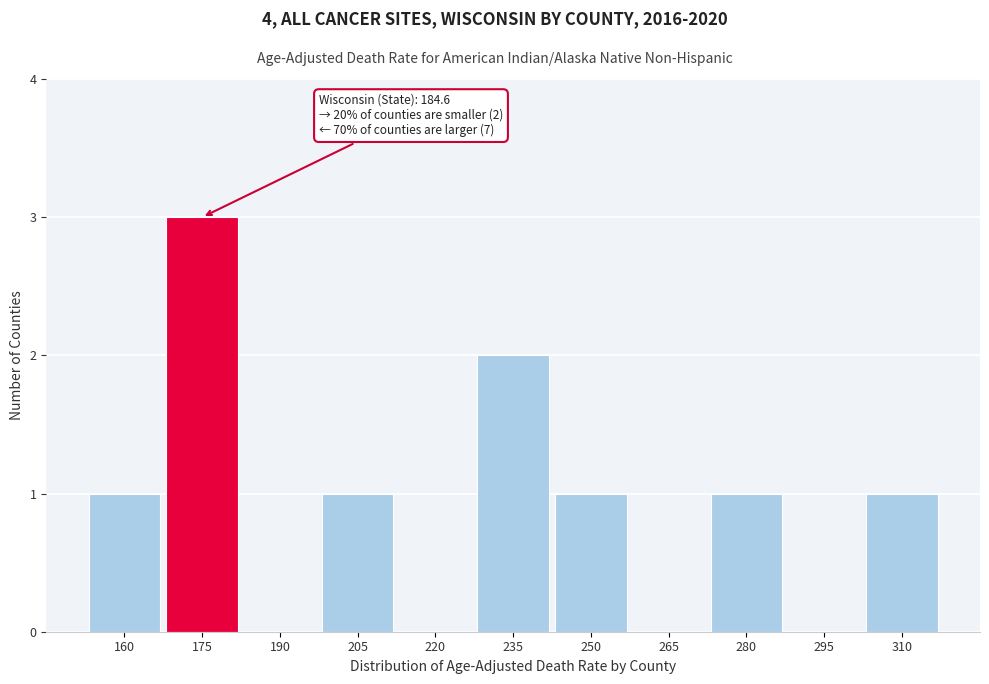

Reading left to right, transcribe all the data shown in this chart.

160=1	175=3	190=0	205=1	220=0	235=2	250=1	265=0	280=1	295=0	310=1